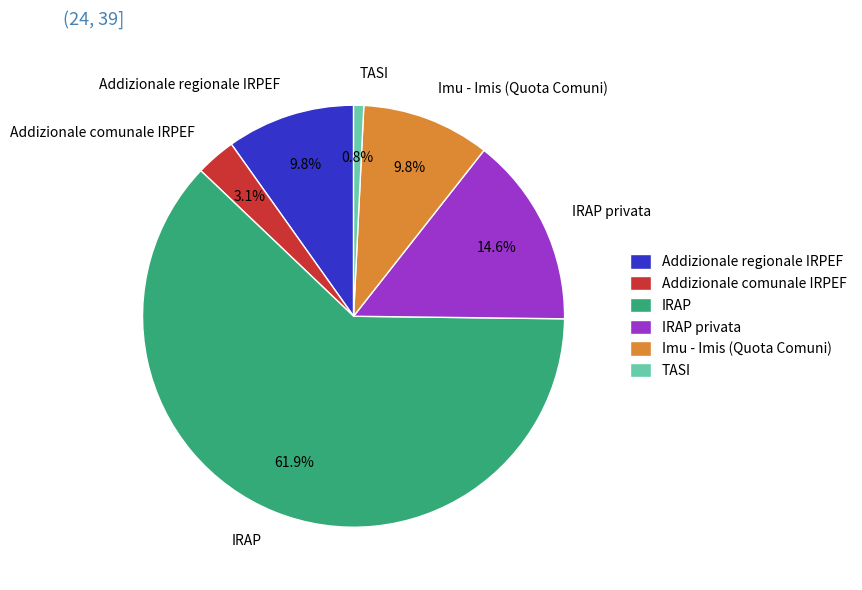

To the nearest percent, what is the difference between the IRAP and Imu - Imis (Quota Comuni) slice percentages?

52%